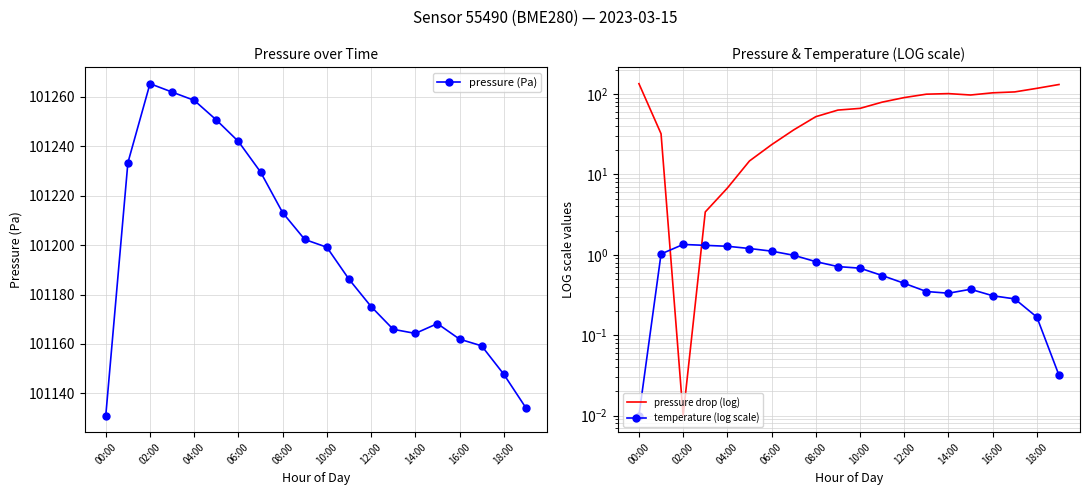

How many categories are shown in the chart?

20